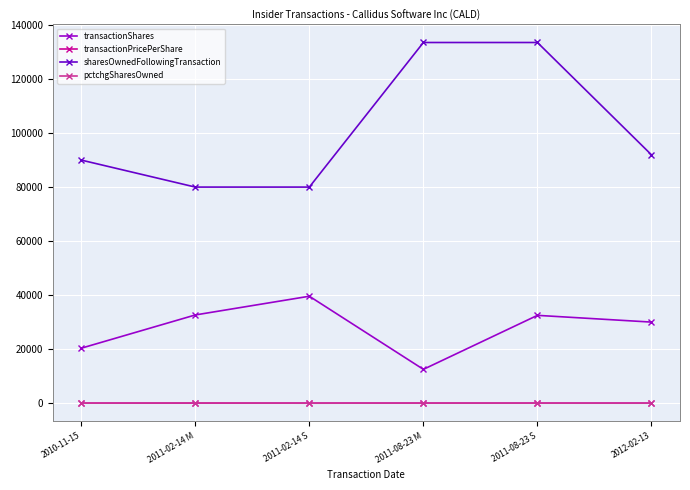

Where is the first local minimum for transactionShares?

2011-08-23 M